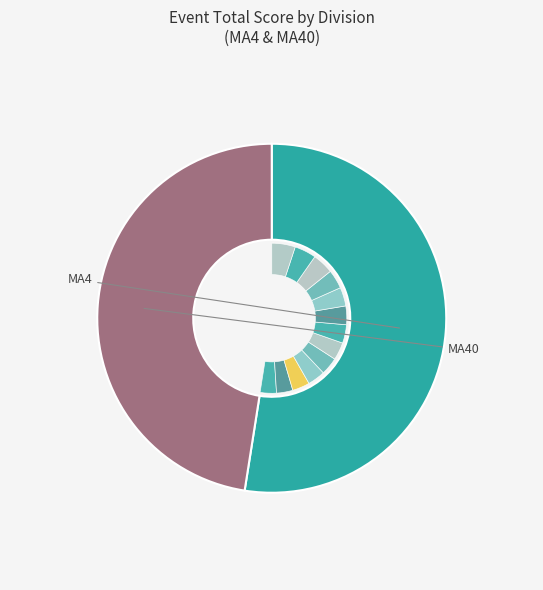

What is the change in value from Steffen Nilsen to John-André Hellan?

+15